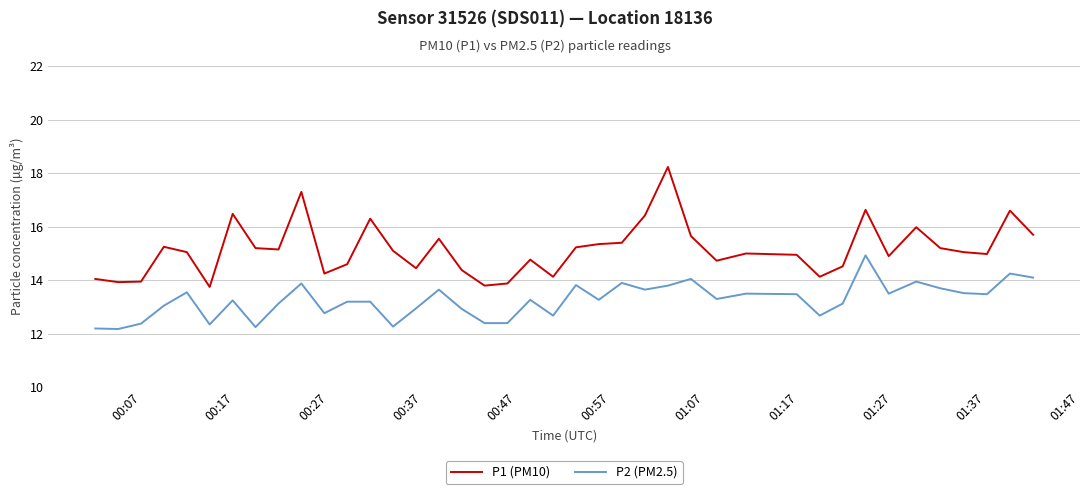

What are all the series names shown in the legend?

P1 (PM10), P2 (PM2.5)